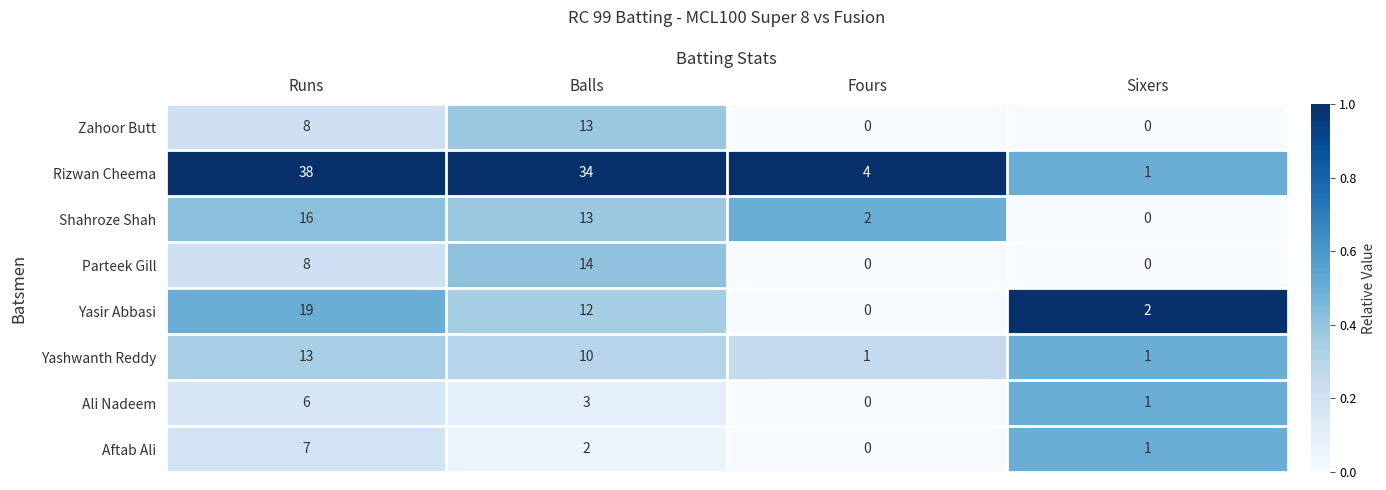

Which series has the largest total across all categories?

Rizwan Cheema